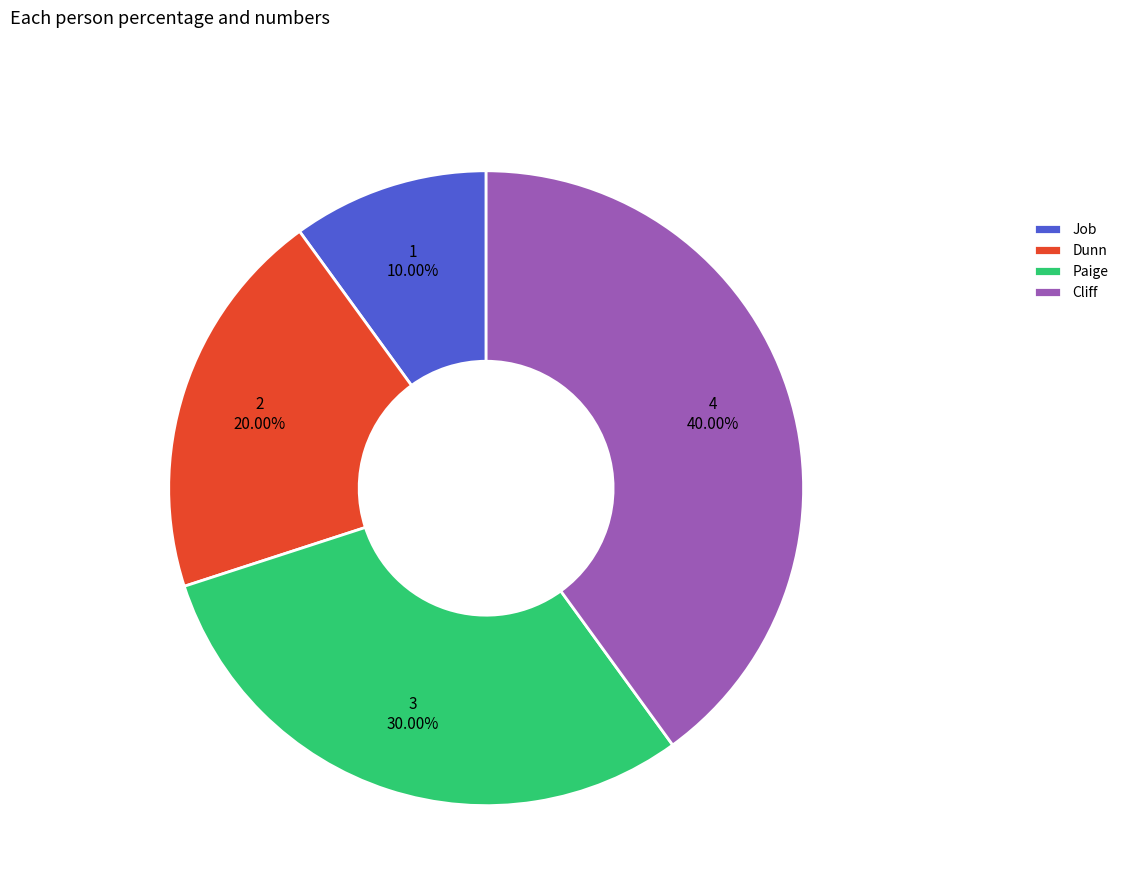

Between Job and Dunn, which is larger?

Dunn